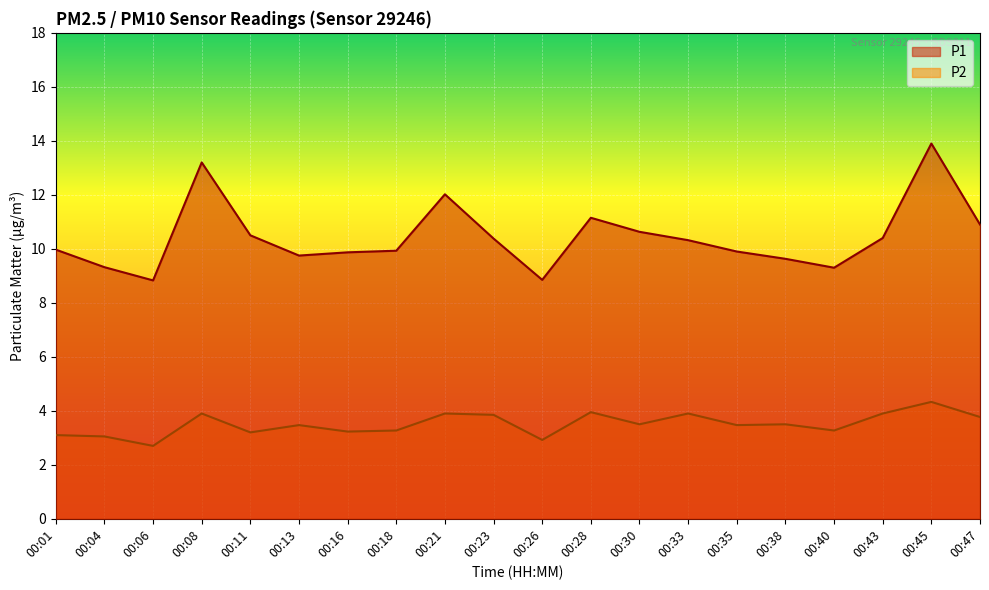

Is it true that P2 equals 3.9 at 00:33?

True